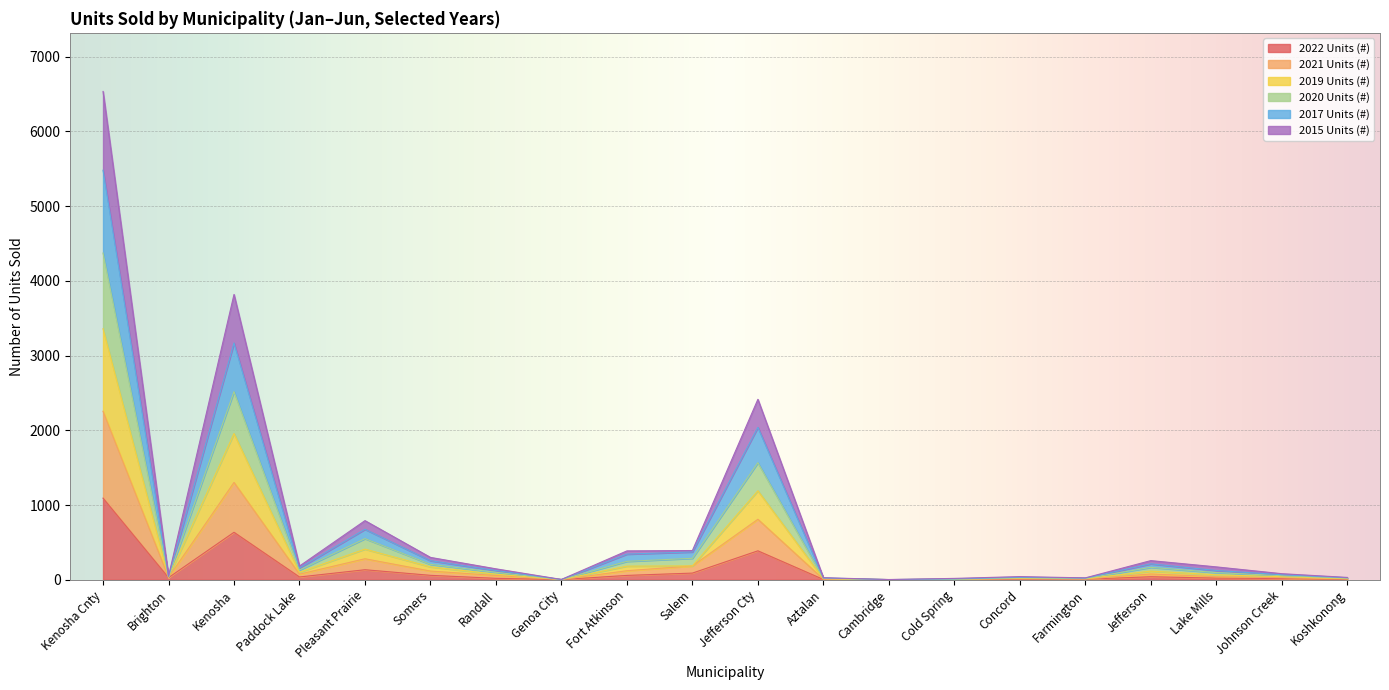

At which category is the sum across all series the highest?

Kenosha Cnty